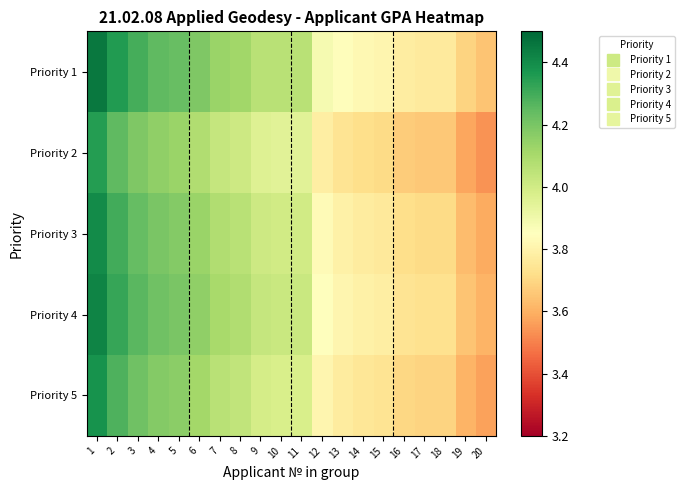

What is the spread (max minus min) of values at 8?

0.1